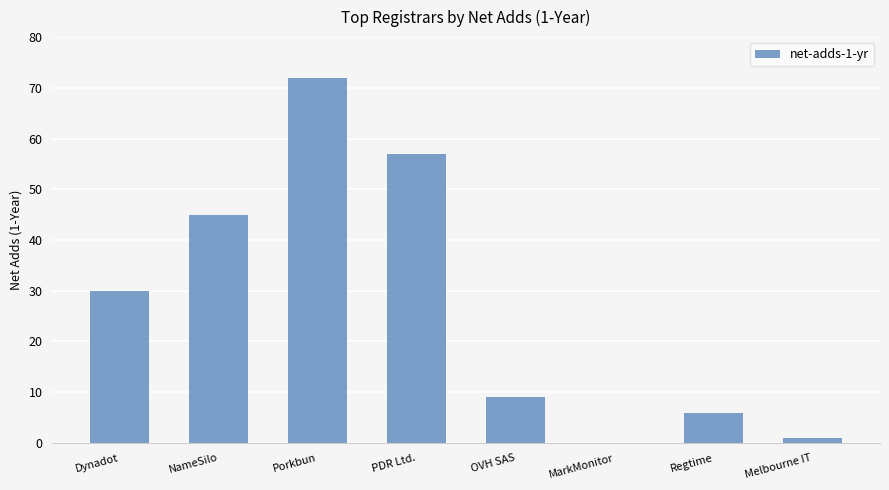

What is the greatest value displayed?

72